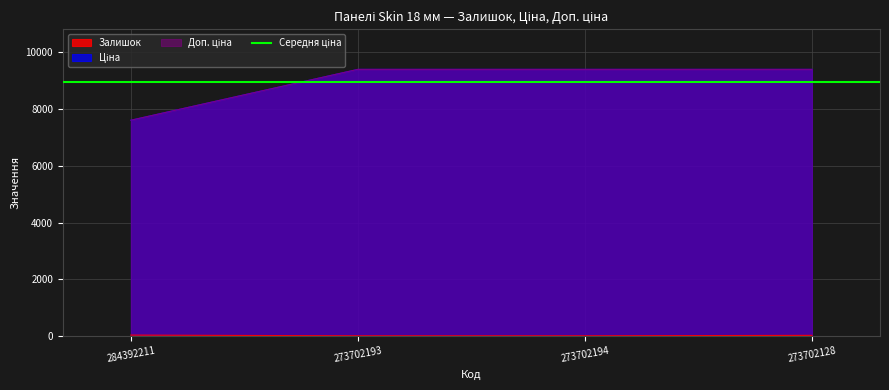

What is the label of the 4th point from the right?

284392211